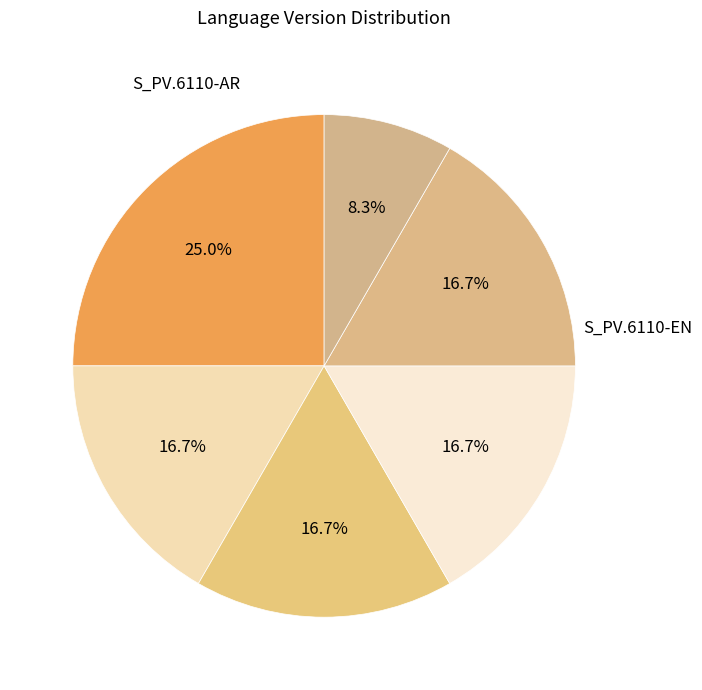

How many slices are in this pie chart?

6